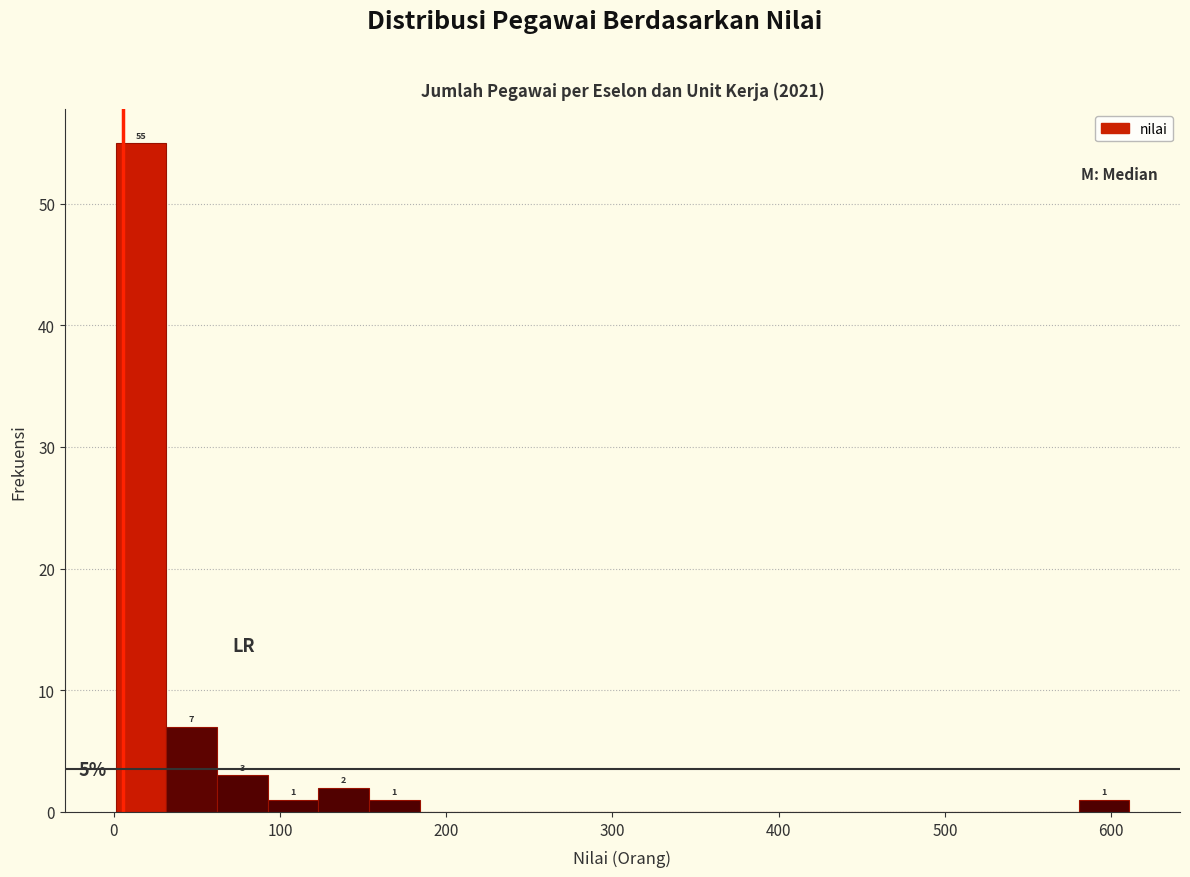

Read against the x-axis, roughly where is the centre of the tallest bar?

20